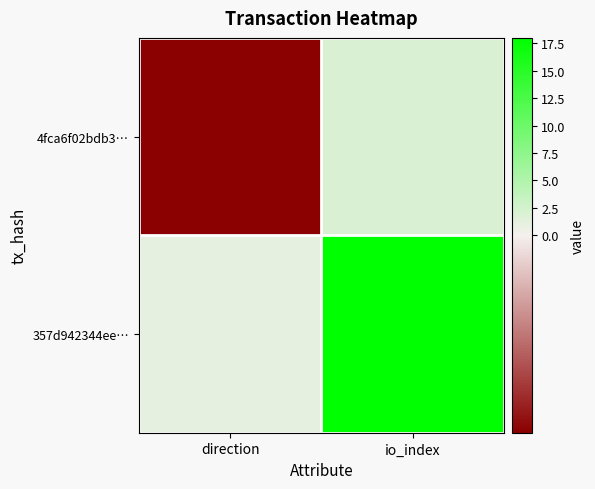

What is the greatest value displayed?

18